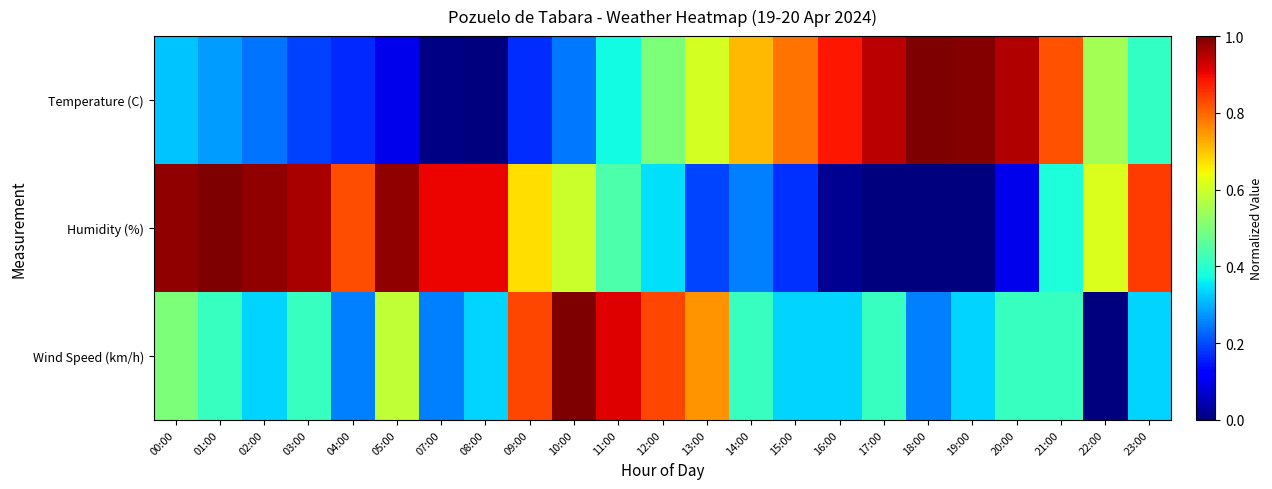

What is the spread (max minus min) of values at 19:00?

1.0